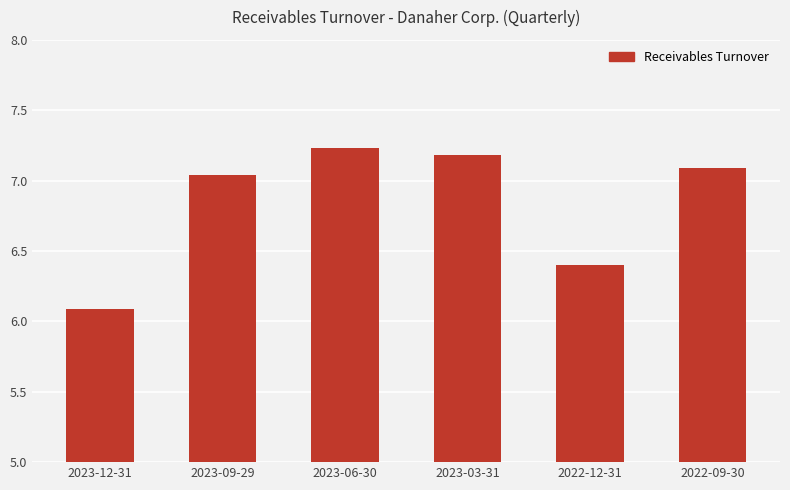

Which label corresponds to the smallest value in the chart?

2023-12-31